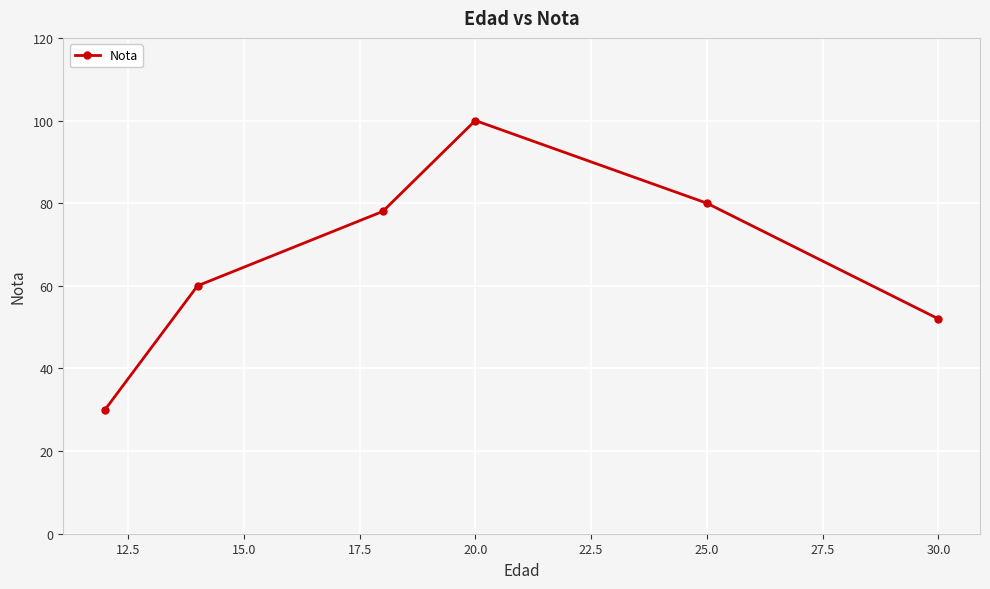

What is the value of the 6th point from the left?

52